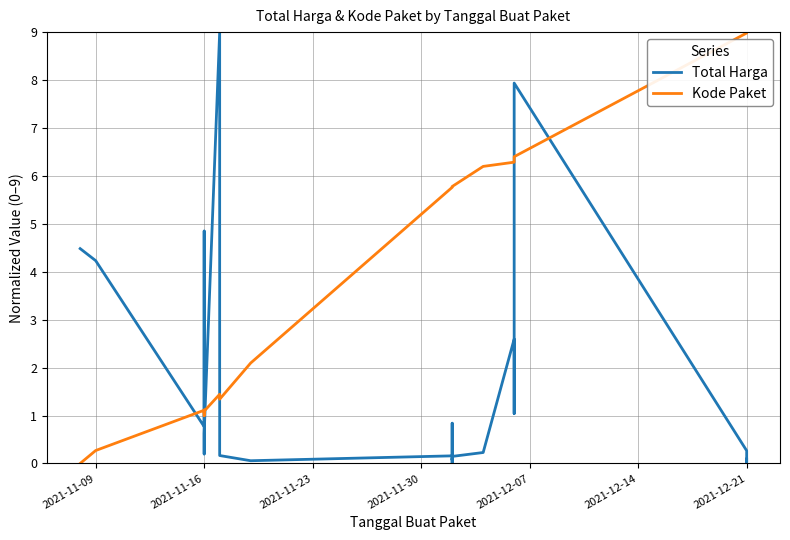

True or false: Kode Paket and Total Harga cross at least once.

True